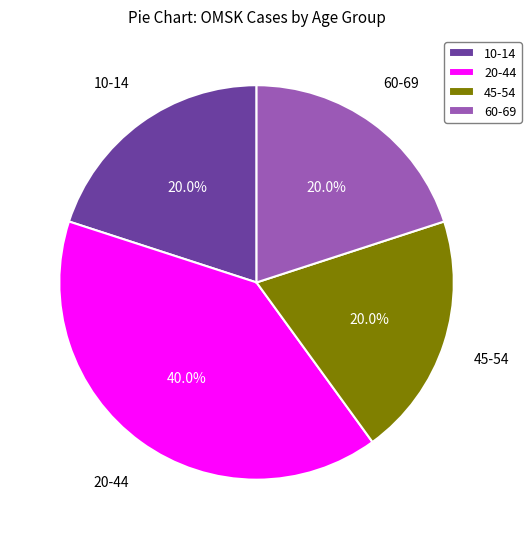

What percentage do 45-54 and 60-69 together represent?

40.0%